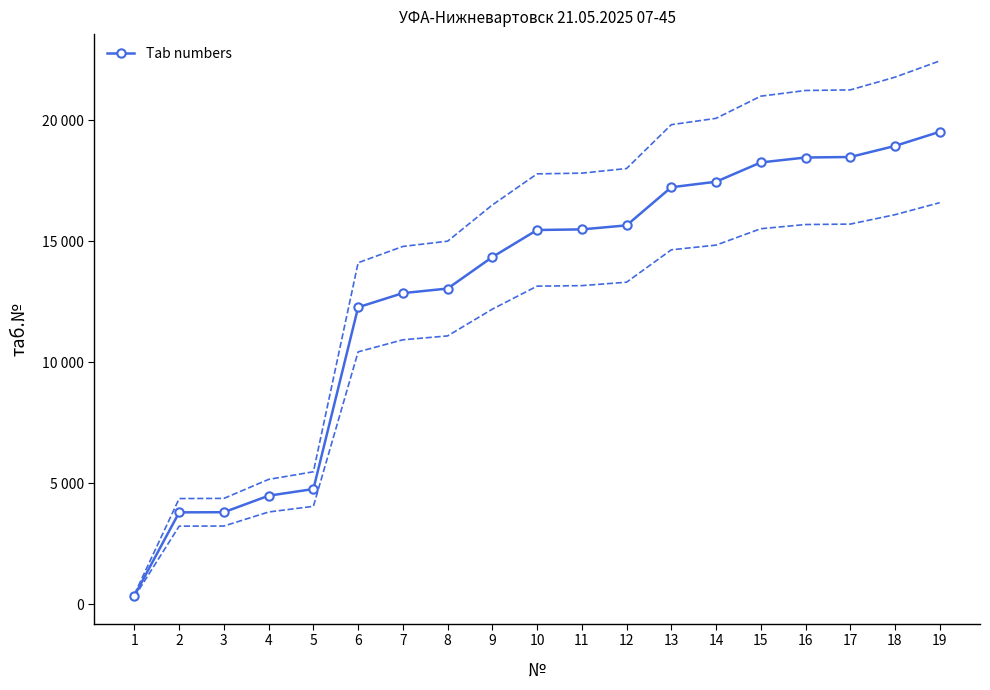

Which has a higher value, 6 or 16?

16